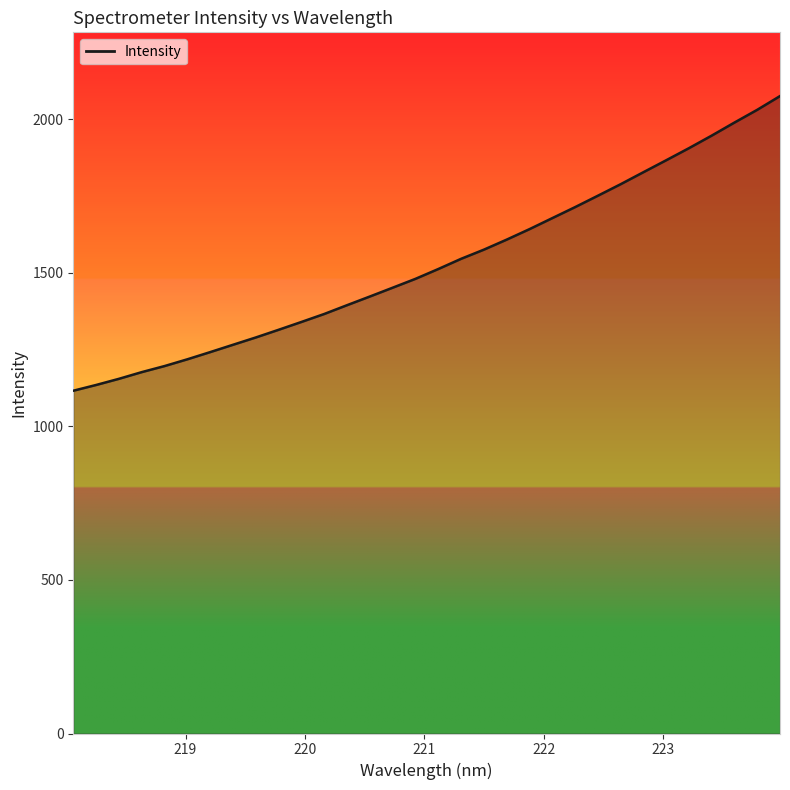

What is the difference between the maximum and minimum values?

959.2